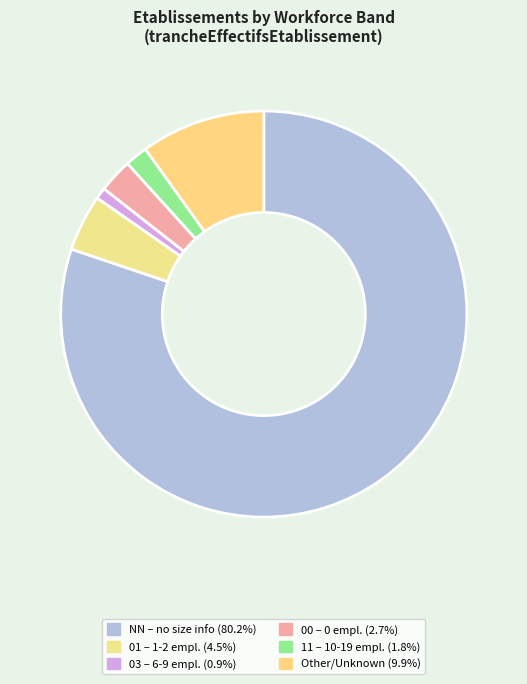

Count the number of slices in the pie.

6